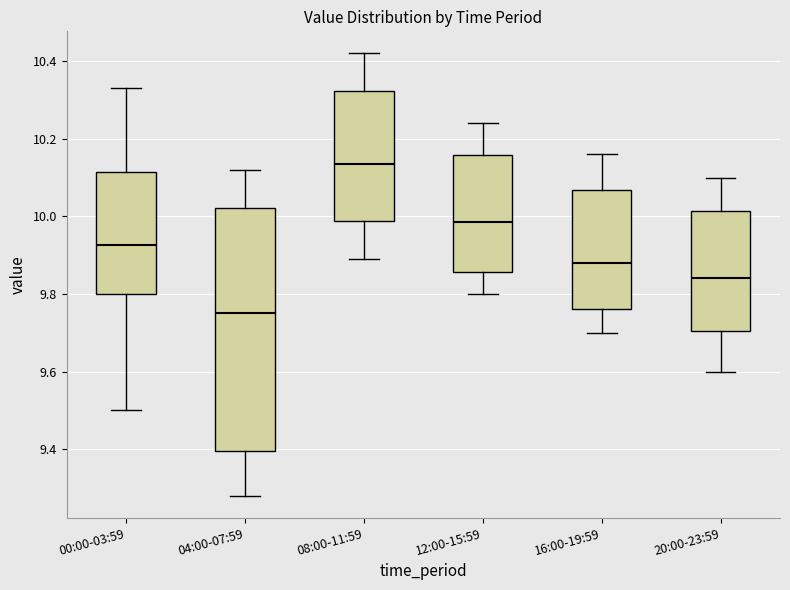

Which box's median line is the lowest?

04:00-07:59